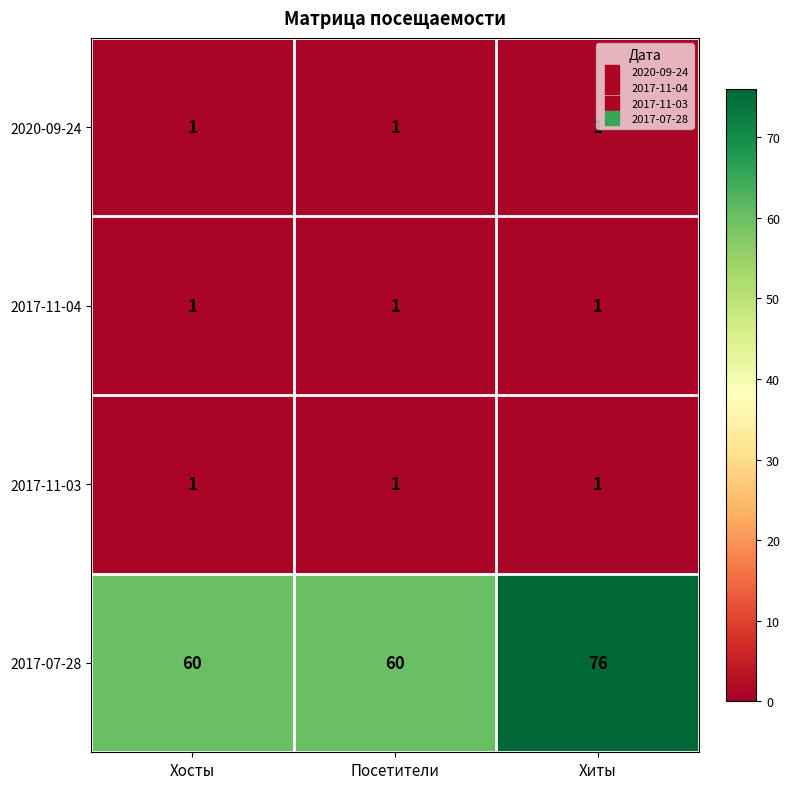

The 2017-07-28 series shows 110 at Хиты. True or false?

False